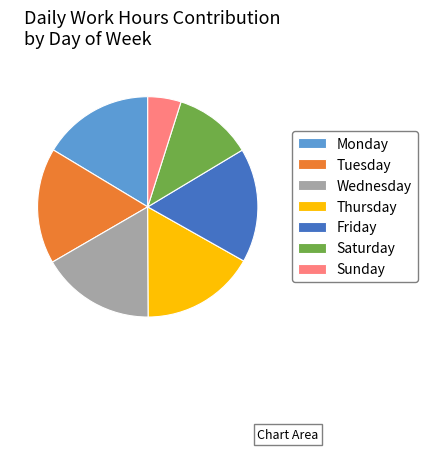

True or false: Monday accounts for 25% of the total.

False